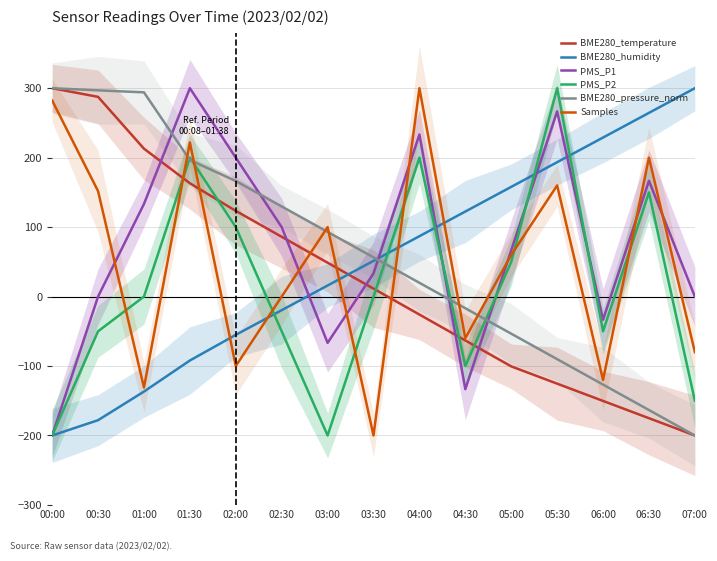

Reading left to right, transcribe all the data shown in this chart.

BME280_temperature: 00:00=300.0	00:30=287.6	01:00=212.9	01:30=163.2	02:00=123.4	02:30=86.1	03:00=48.8	03:30=11.4	04:00=-25.9	04:30=-63.2	05:00=-100.5	05:30=-125.4	06:00=-150.2	06:30=-175.1	07:00=-200.0
BME280_humidity: 00:00=-200.0	00:30=-178.0	01:00=-136.8	01:30=-92.0	02:00=-55.1	02:30=-19.6	03:00=15.9	03:30=51.4	04:00=86.9	04:30=122.4	05:00=158.0	05:30=193.5	06:00=229.0	06:30=264.5	07:00=300.0
PMS_P1: 00:00=-200.0	00:30=0.0	01:00=133.3	01:30=300.0	02:00=200.0	02:30=100.0	03:00=-66.7	03:30=33.3	04:00=233.3	04:30=-133.3	05:00=66.7	05:30=266.7	06:00=-33.3	06:30=166.7	07:00=0.0
PMS_P2: 00:00=-200.0	00:30=-50.0	01:00=0.0	01:30=200.0	02:00=100.0	02:30=-50.0	03:00=-200.0	03:30=0.0	04:00=200.0	04:30=-100.0	05:00=50.0	05:30=300.0	06:00=-50.0	06:30=150.0	07:00=-150.0
BME280_pressure_norm: 00:00=300.0	00:30=296.9	01:00=294.0	01:30=196.6	02:00=166.4	02:30=129.7	03:00=93.1	03:30=56.5	04:00=19.8	04:30=-16.8	05:00=-53.4	05:30=-90.1	06:00=-126.7	06:30=-163.4	07:00=-200.0
Samples: 00:00=282.3	00:30=151.9	01:00=-131.0	01:30=221.9	02:00=-100.0	02:30=0.0	03:00=100.0	03:30=-200.0	04:00=300.0	04:30=-60.0	05:00=60.0	05:30=160.0	06:00=-120.0	06:30=200.0	07:00=-80.0